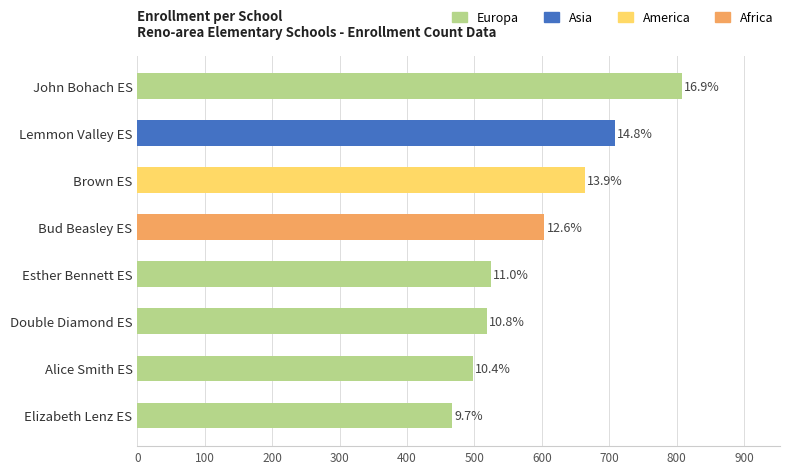

How many bars are there in total?

8